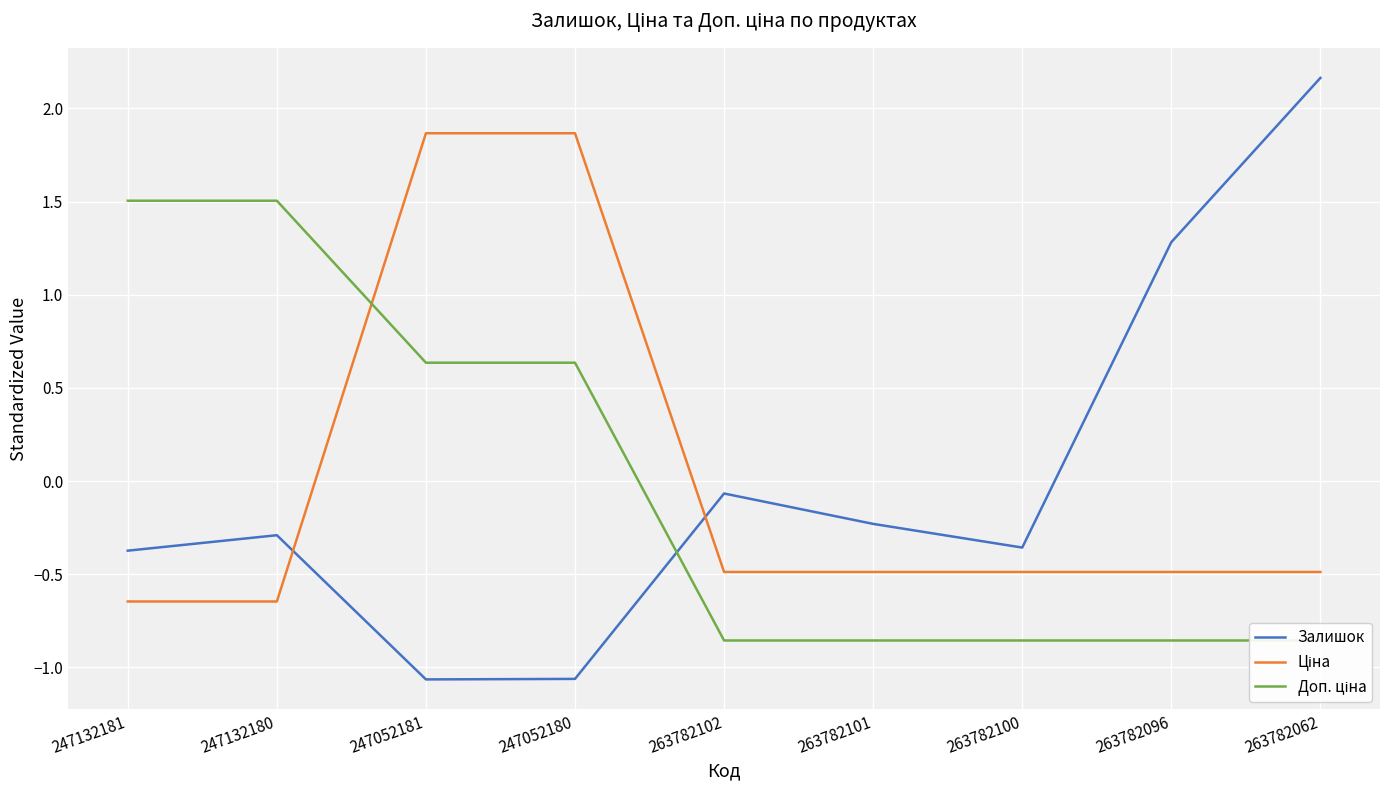

Reading right to left, what are all the values shown in this chart?

Залишок: 263782062=2.2	263782096=1.3	263782100=-0.4	263782101=-0.2	263782102=-0.1	247052180=-1.1	247052181=-1.1	247132180=-0.3	247132181=-0.4
Ціна: 263782062=-0.5	263782096=-0.5	263782100=-0.5	263782101=-0.5	263782102=-0.5	247052180=1.9	247052181=1.9	247132180=-0.6	247132181=-0.6
Доп. ціна: 263782062=-0.9	263782096=-0.9	263782100=-0.9	263782101=-0.9	263782102=-0.9	247052180=0.6	247052181=0.6	247132180=1.5	247132181=1.5